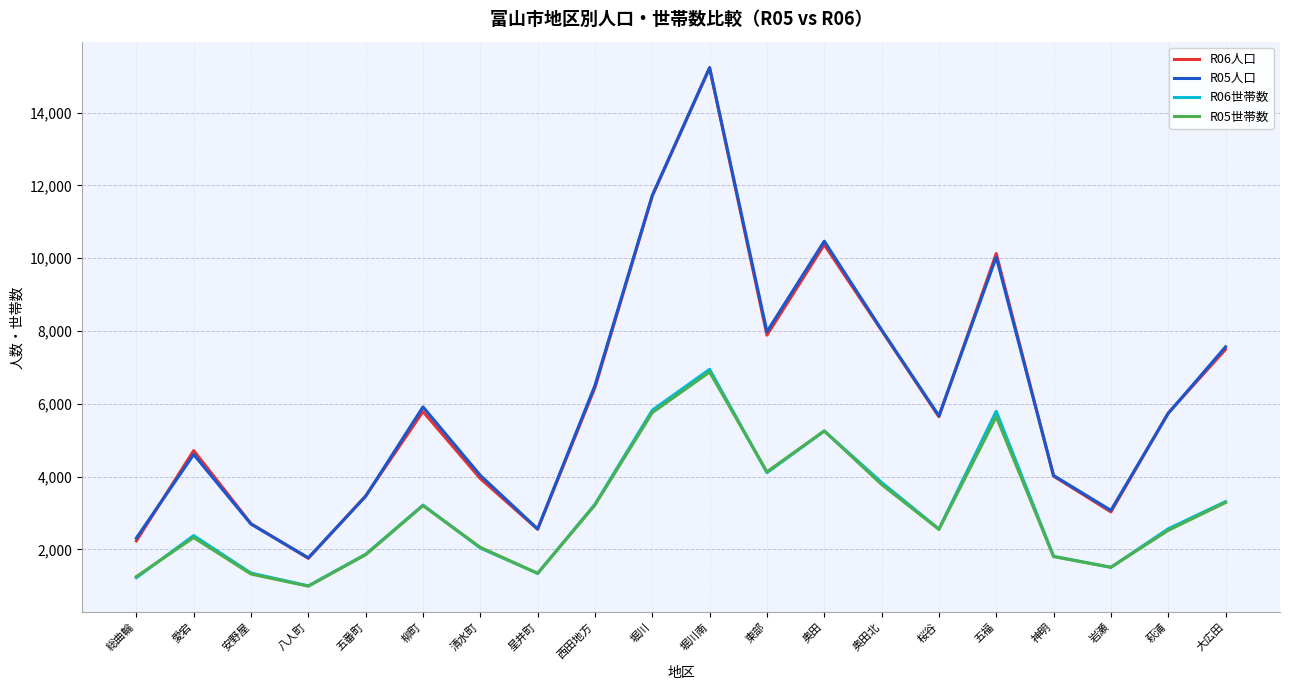

True or false: R05世帯数 and R05人口 cross at least once.

False